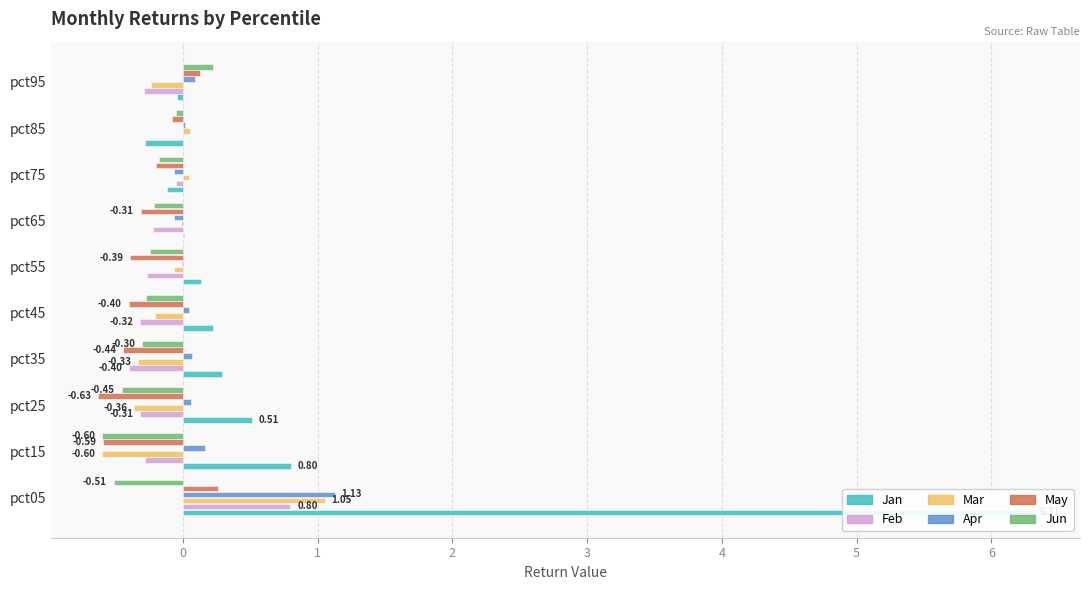

Which series has the largest range (max minus min)?

Jan